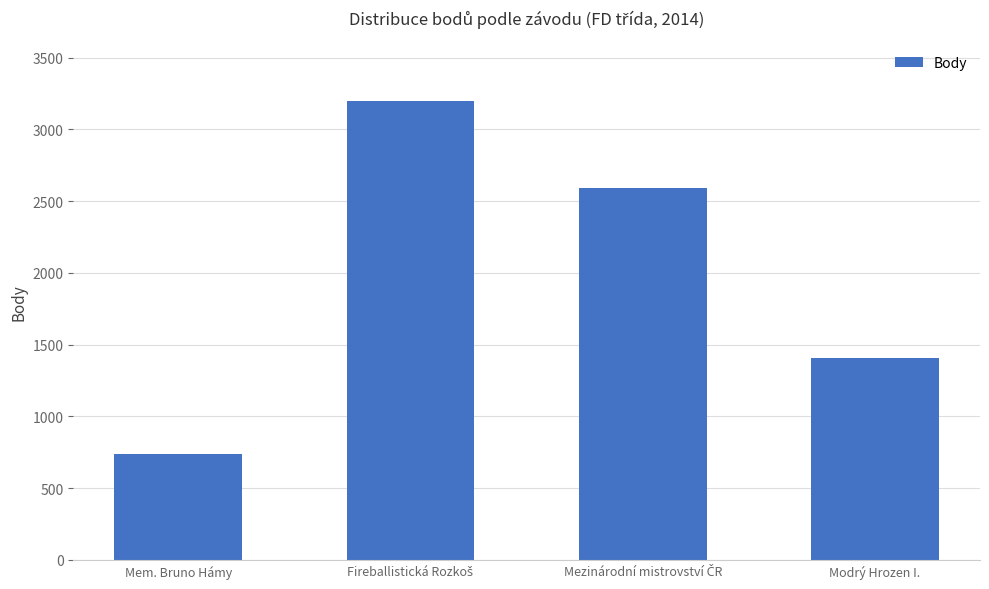

How many data points does each series have?

4